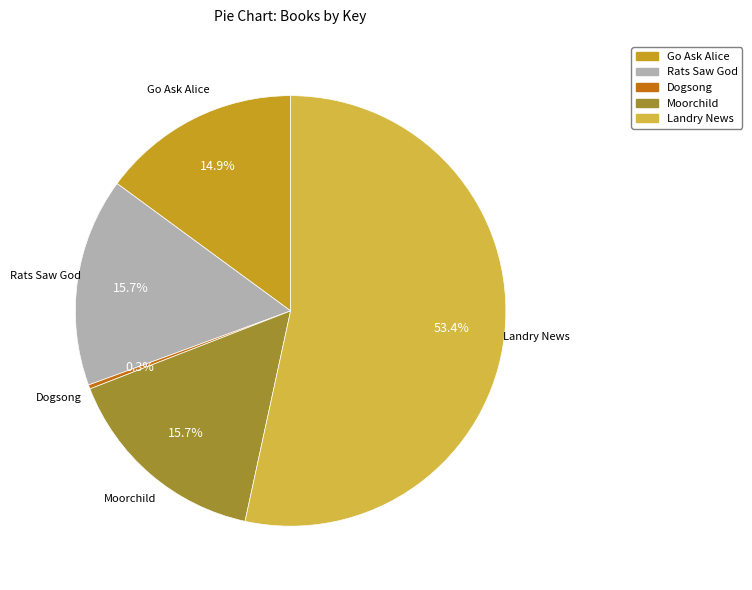

Combined, do Moorchild and Dogsong account for over 50%?

No